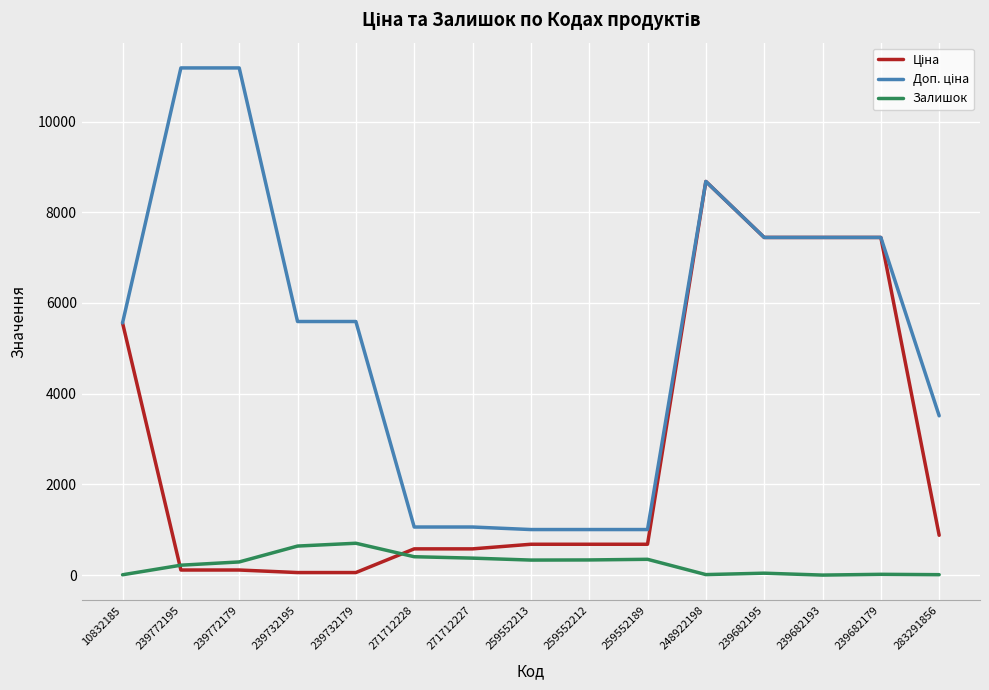

What is the total value across all series at 259552189?

2032.0